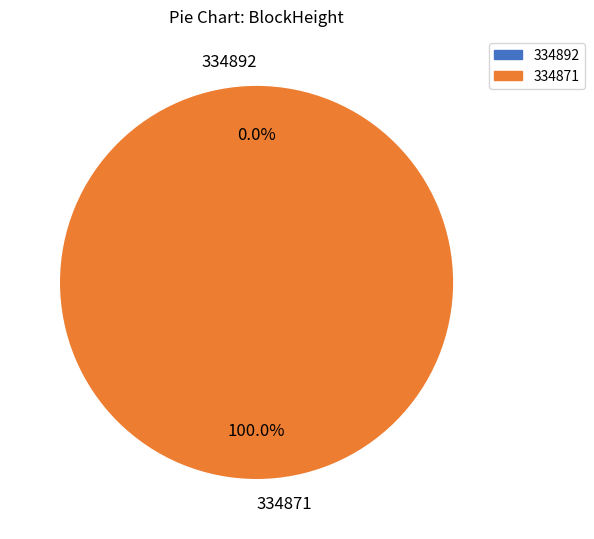

Rank the categories by value from lowest to highest.

334892, 334871